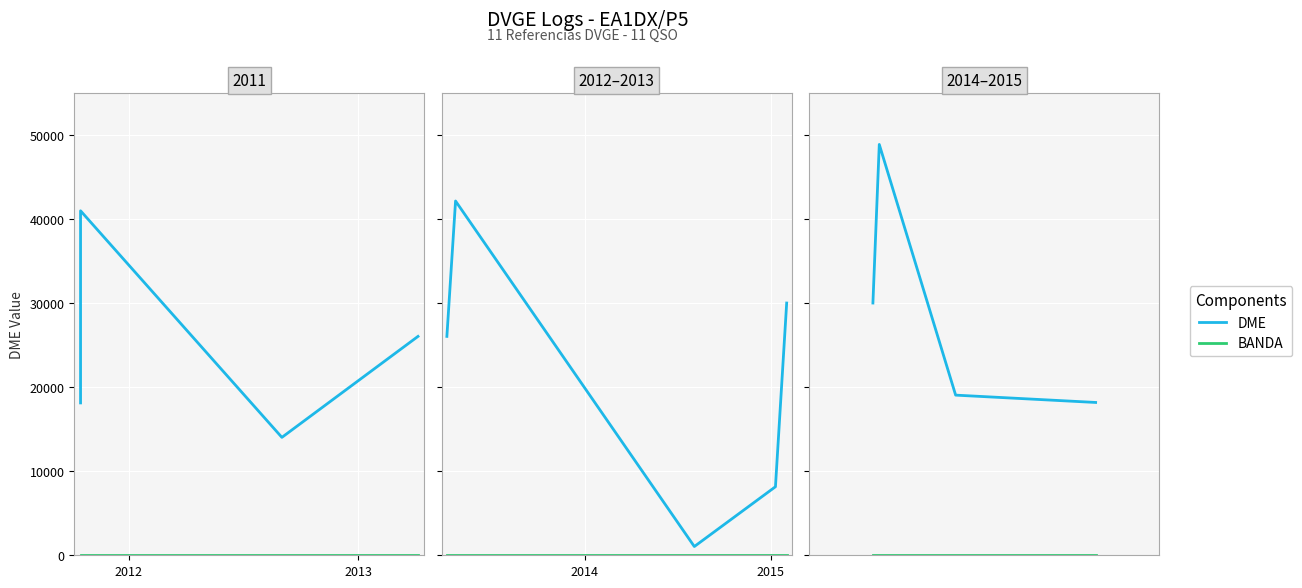

What are all the series names shown in the legend?

DME, BANDA